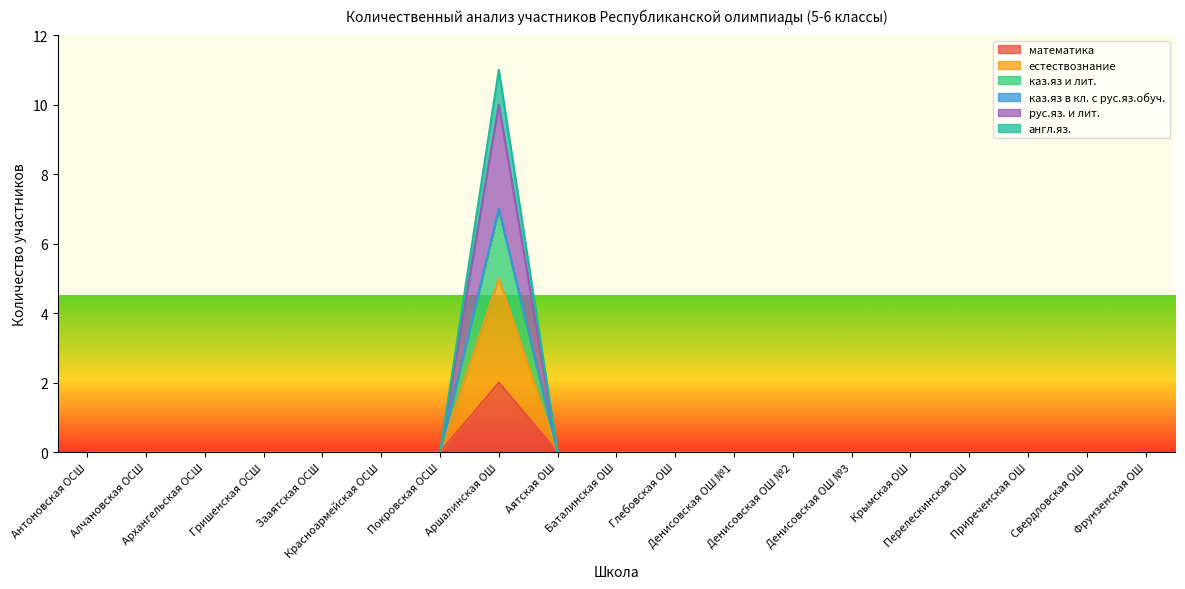

The value of каз.яз и лит. at Денисовская ОШ №3 is 0. True or false?

True